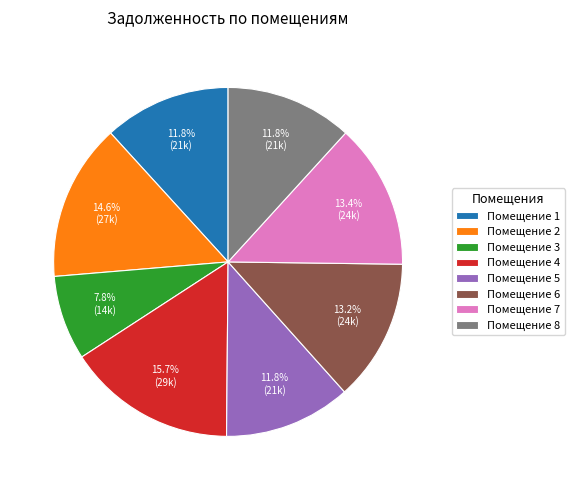

How many slices are in this pie chart?

8